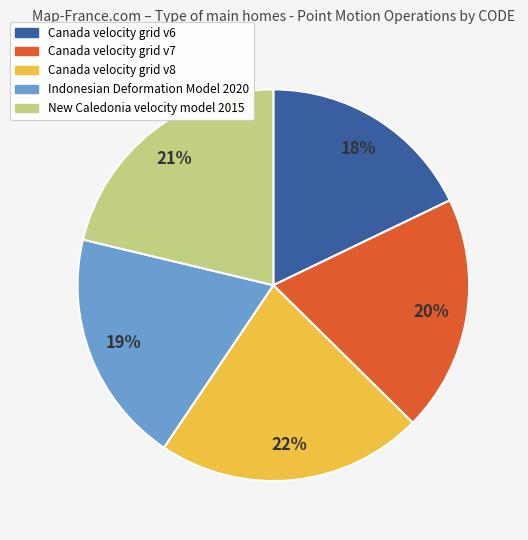

To the nearest percent, what is the combined percentage of Indonesian Deformation Model 2020 and Canada velocity grid v8?

41%